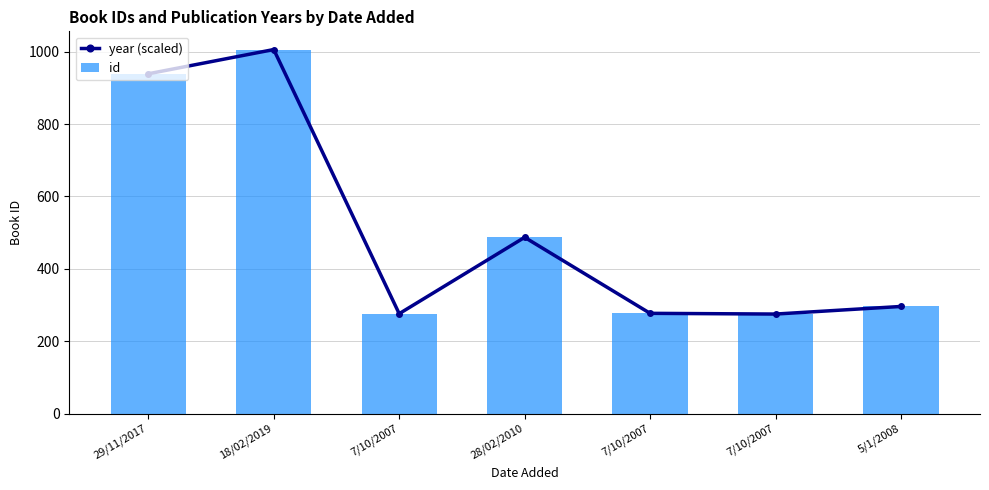

At 18/02/2019, list the series in order from largest to smallest.

year (scaled), id